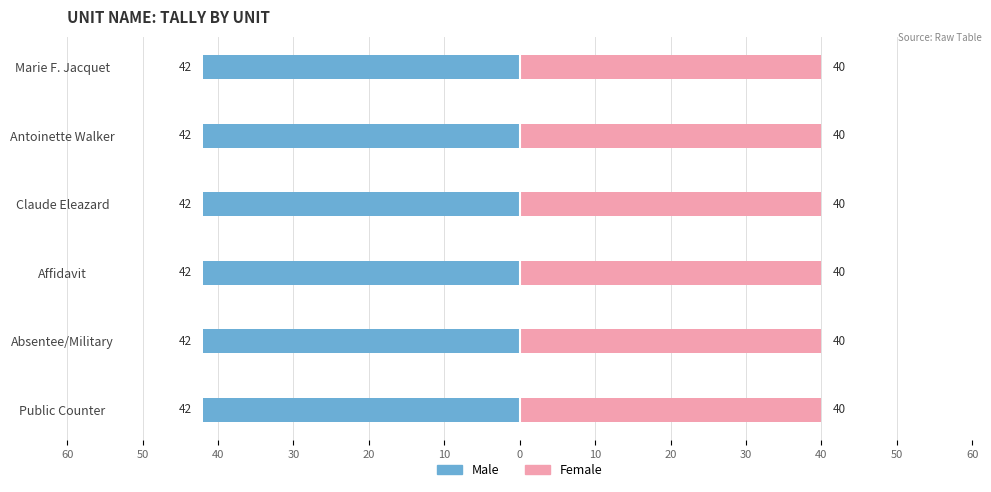

At how many categories does at least one series exceed 41?

6